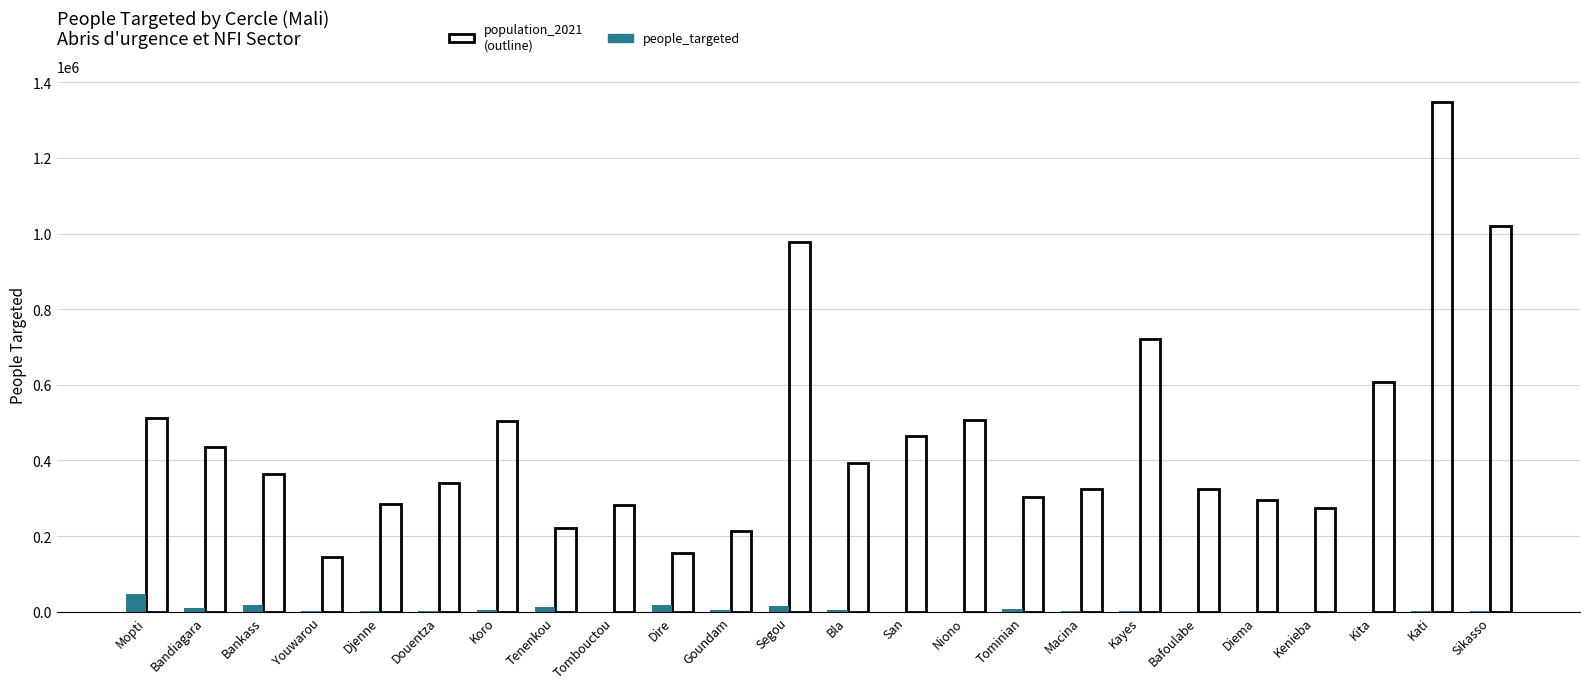

What is the maximum value shown in the chart?

47842.4